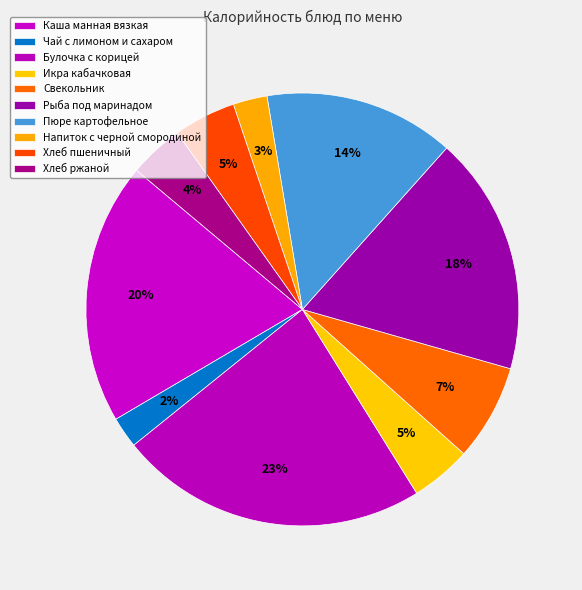

How many segments does this pie chart have?

10